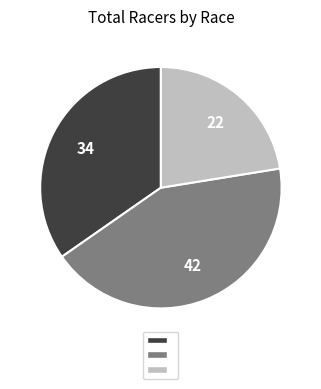

Does any single category account for the majority?

No